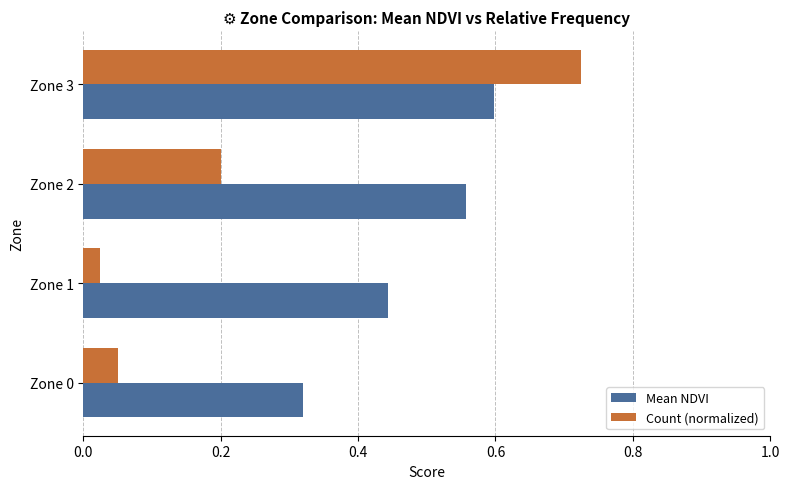

The Mean NDVI series shows 0.3 at Zone 1. True or false?

False